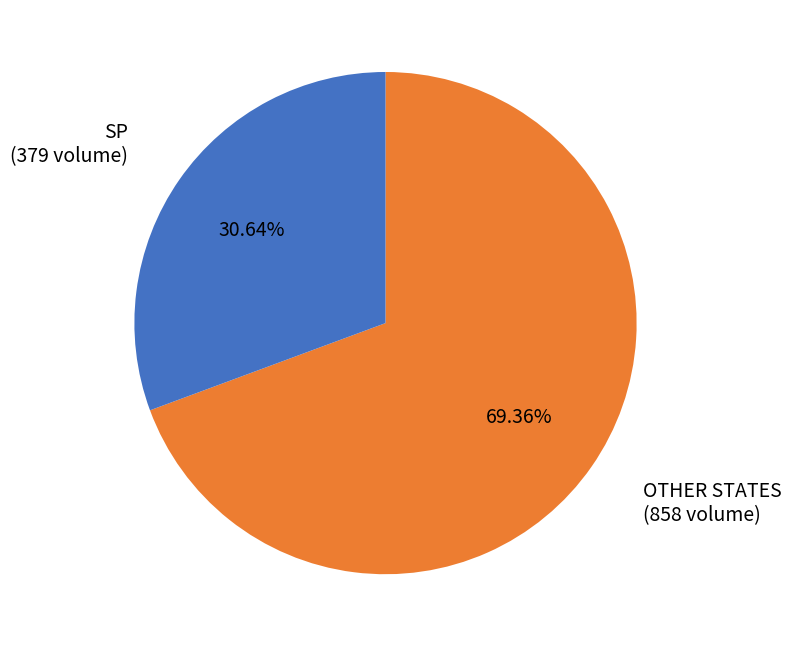

Is there a majority slice in this chart?

Yes